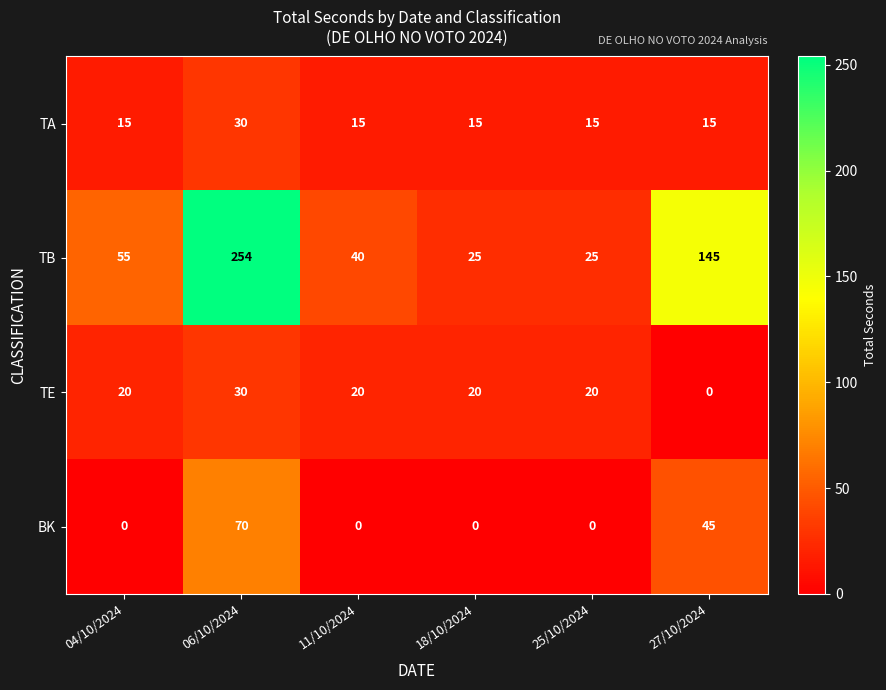

Reading left to right, transcribe all the data shown in this chart.

TA: 04/10/2024=15	06/10/2024=30	11/10/2024=15	18/10/2024=15	25/10/2024=15	27/10/2024=15
TB: 04/10/2024=55	06/10/2024=254	11/10/2024=40	18/10/2024=25	25/10/2024=25	27/10/2024=145
TE: 04/10/2024=20	06/10/2024=30	11/10/2024=20	18/10/2024=20	25/10/2024=20	27/10/2024=0
BK: 04/10/2024=0	06/10/2024=70	11/10/2024=0	18/10/2024=0	25/10/2024=0	27/10/2024=45